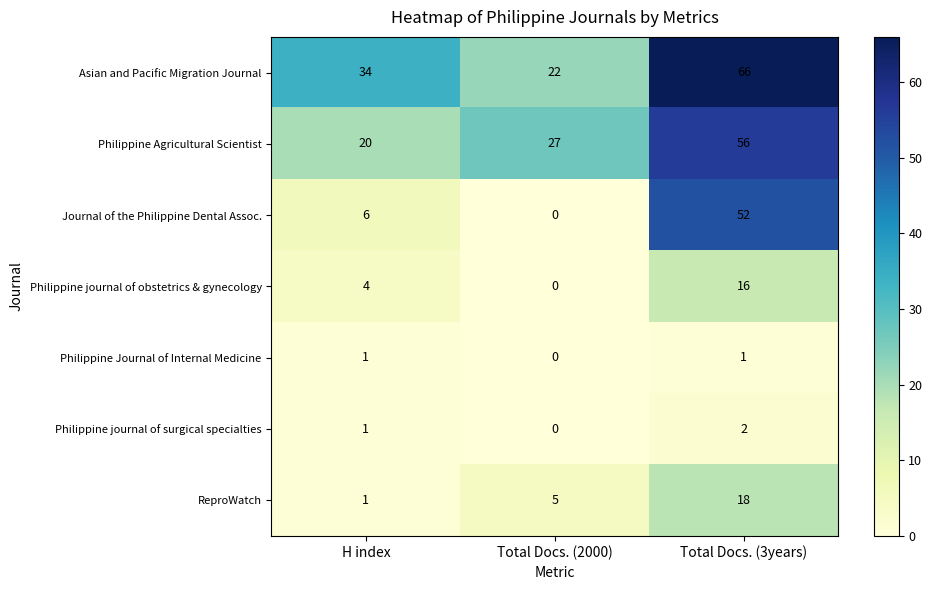

Rank the series by their maximum value, from highest to lowest.

Asian and Pacific Migration Journal, Philippine Agricultural Scientist, Journal of the Philippine Dental Assoc., ReproWatch, Philippine journal of obstetrics & gynecology, Philippine journal of surgical specialties, Philippine Journal of Internal Medicine